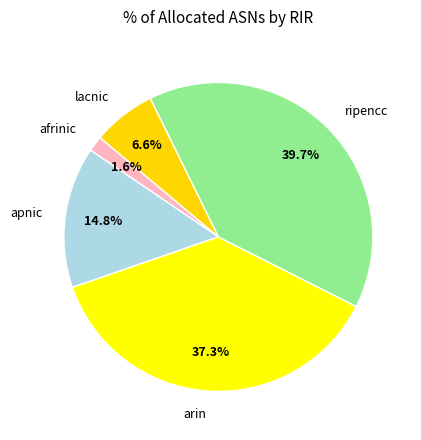

The arin slice represents 26% of the pie. True or false?

False